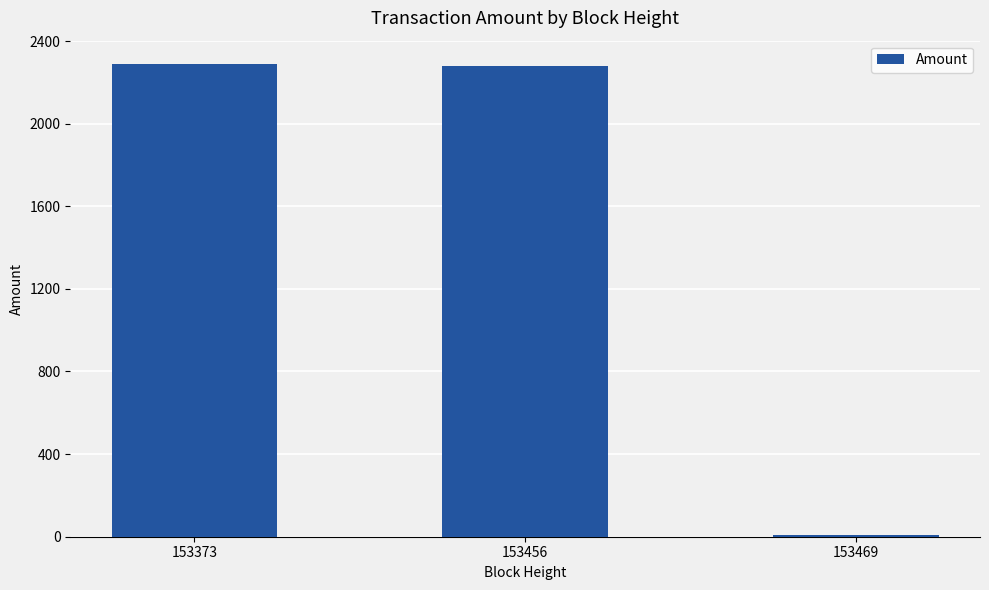

Is it true that the value at 153456 is 2278.4?

True